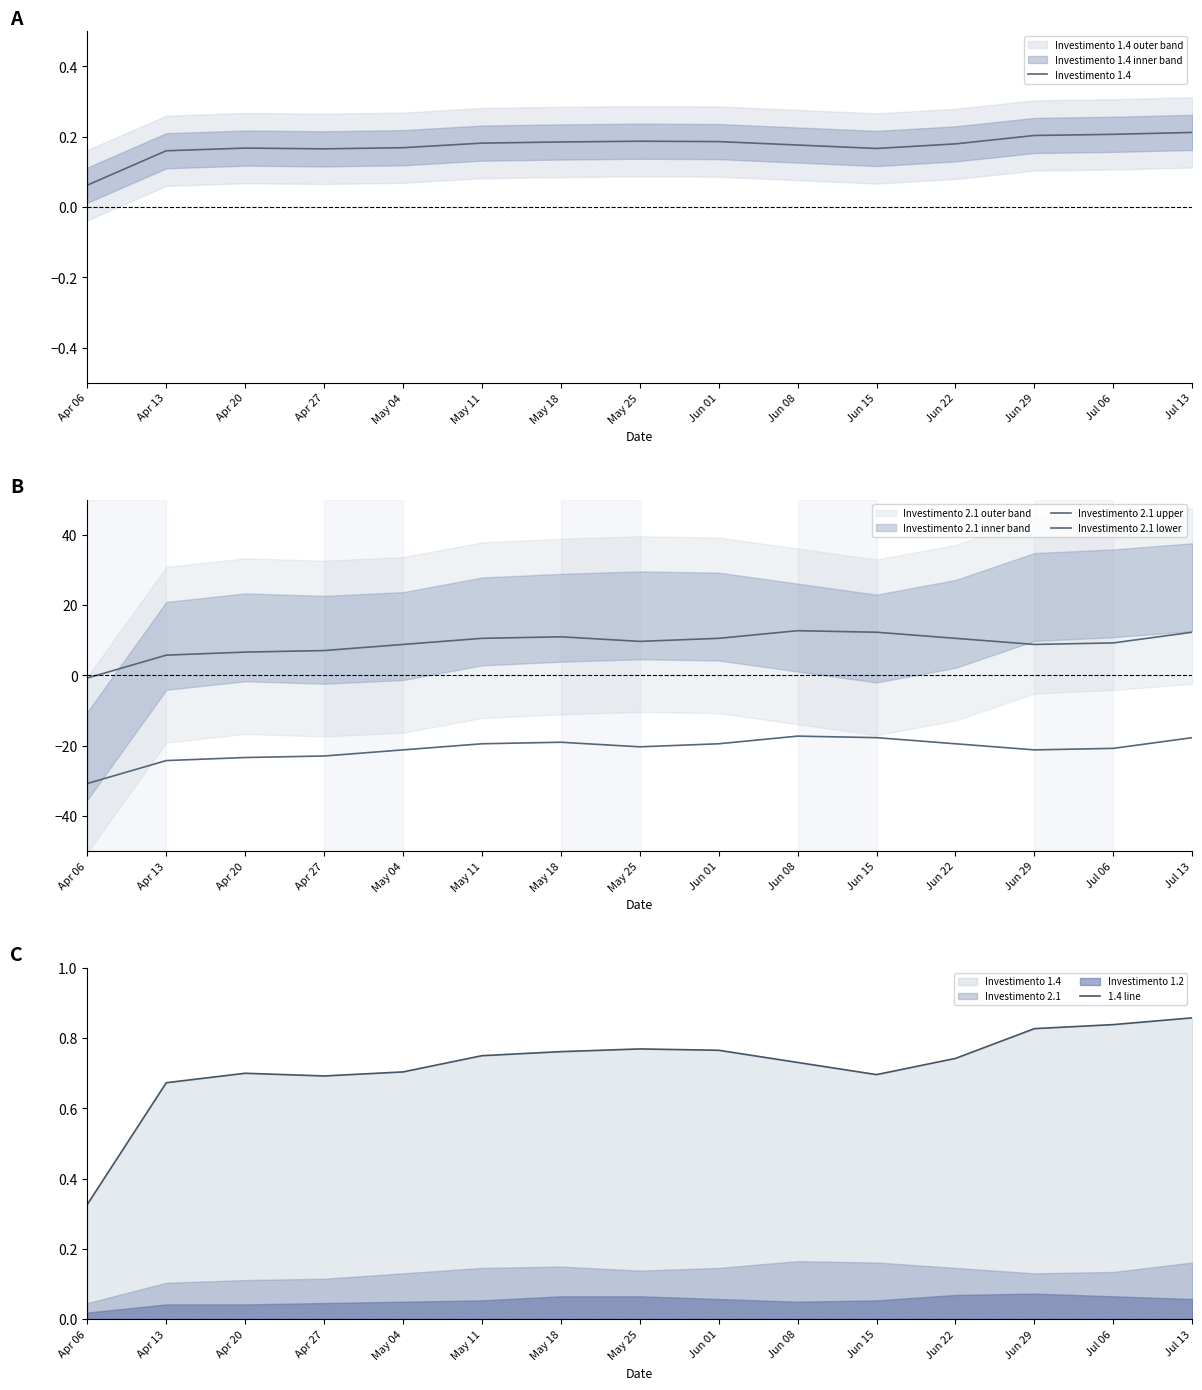

How many 1.4 line values are between 0 and 1?

15